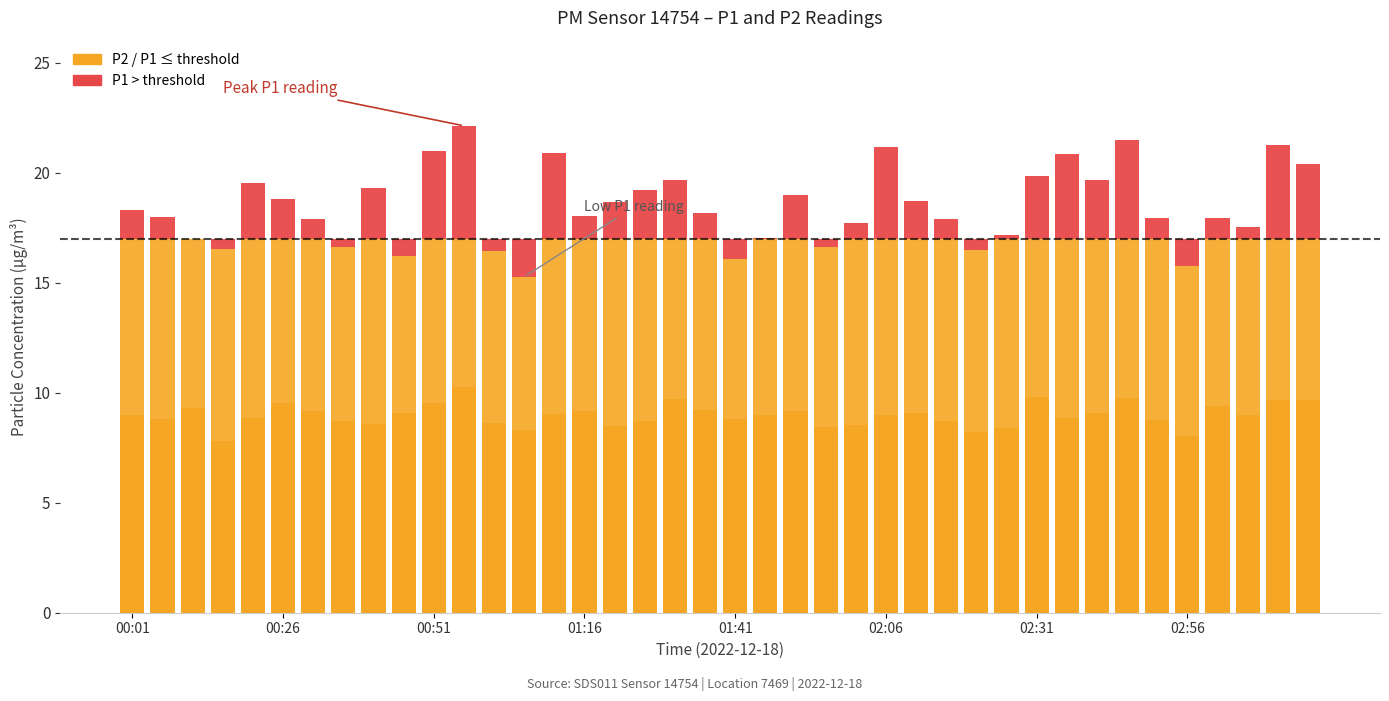

What is the average value of the P2 series?

9.0